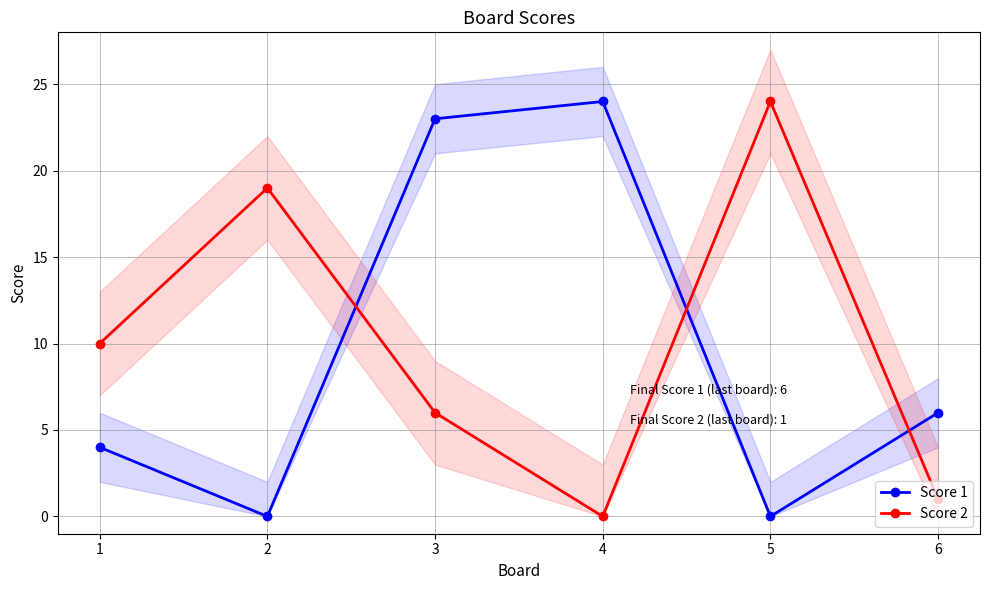

What is the sum of the Score 1 values at 3 and 2?

23